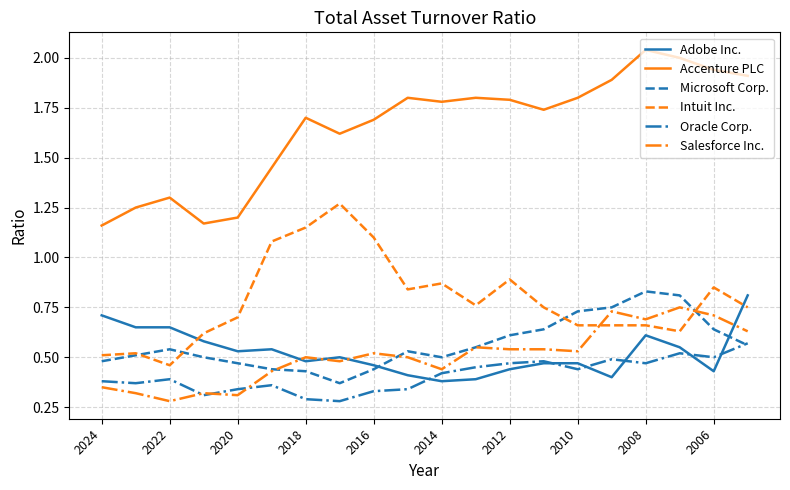

True or false: Accenture PLC and Microsoft Corp. intersect in this chart.

False